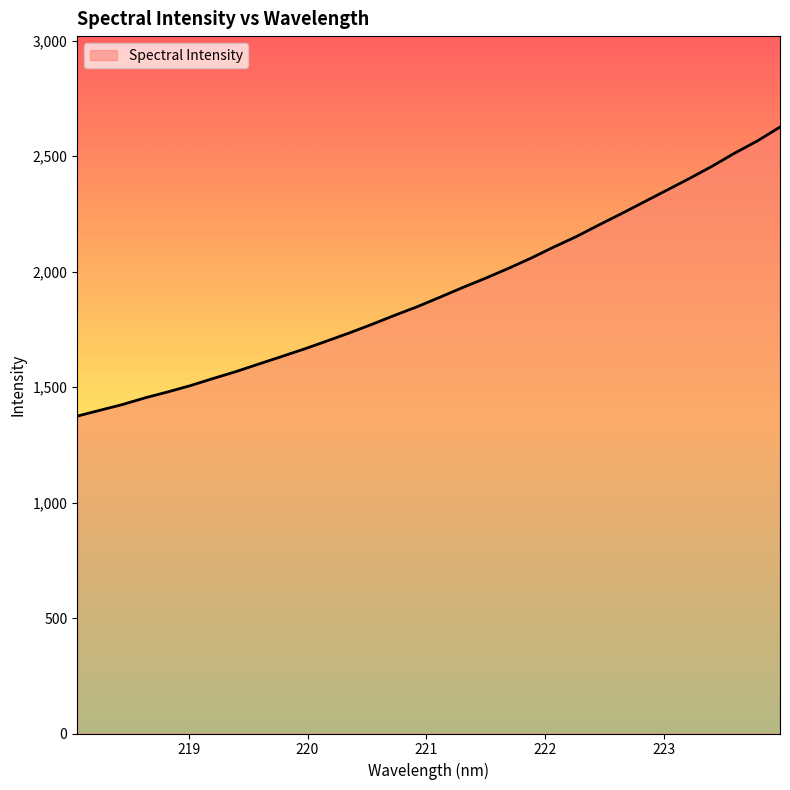

Reading left to right, list all the values displayed in this chart.

1374.3	1399.6	1424.7	1453.7	1479.4	1506.8	1537.6	1567.3	1599.9	1632.0	1664.8	1699.4	1734.8	1772.1	1811.1	1848.7	1889.7	1931.5	1971.5	2013.6	2058.1	2106.0	2151.5	2201.9	2251.2	2301.9	2352.7	2403.4	2456.4	2513.4	2566.1	2626.1